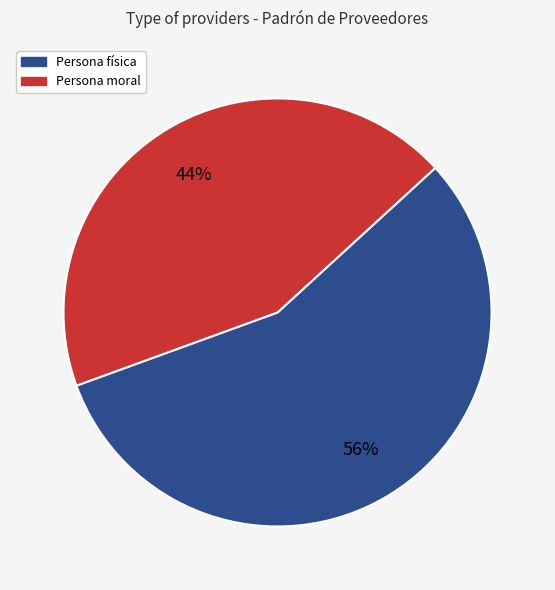

Which category has the biggest portion of the pie?

Persona física